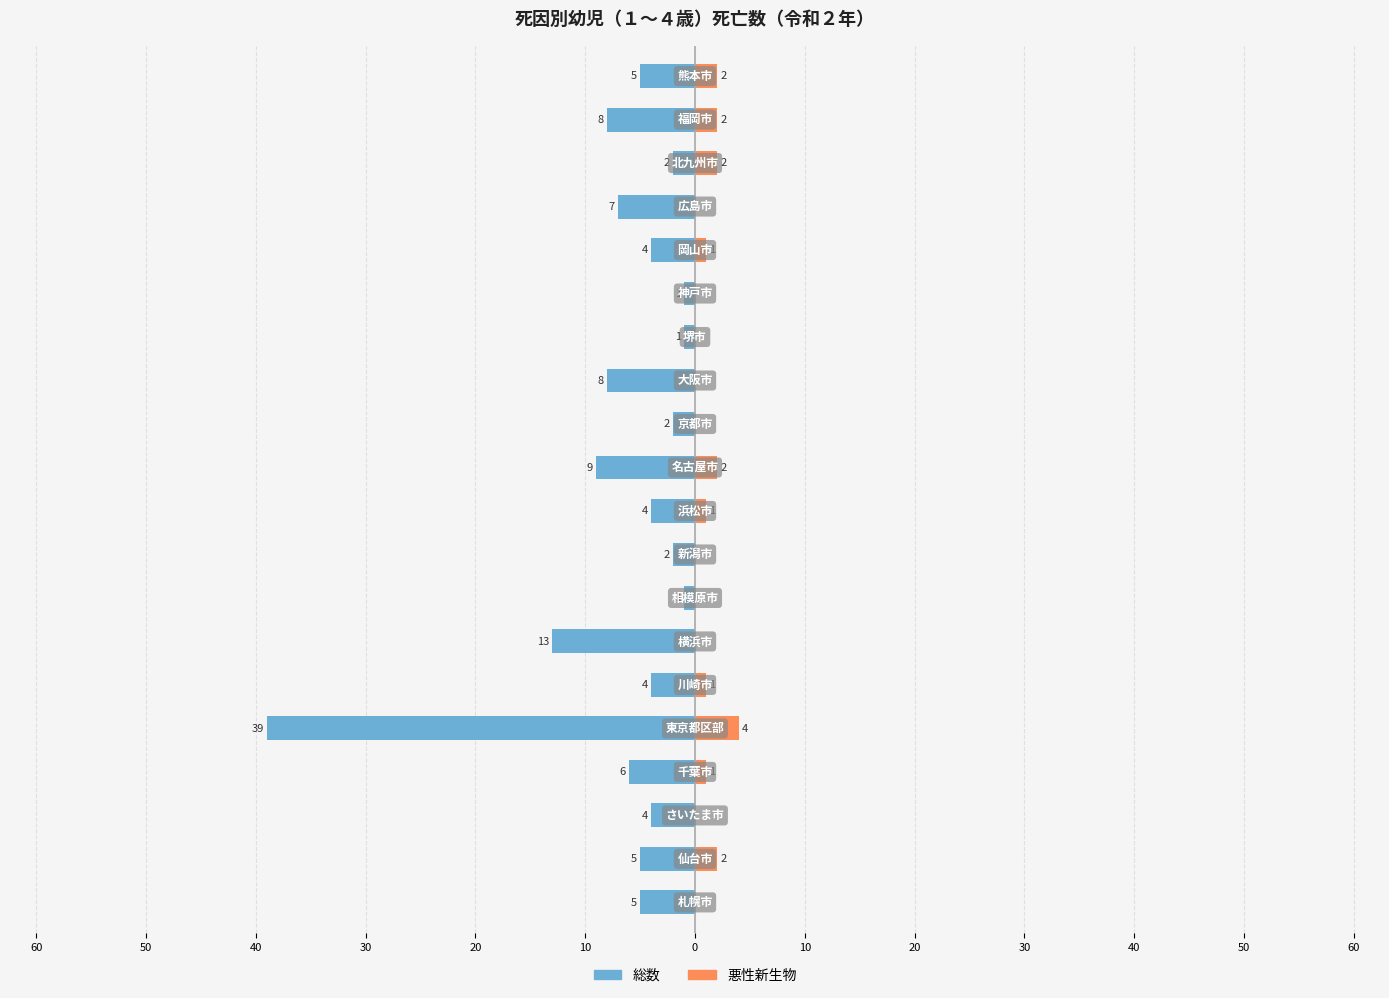

Which series has the widest spread of values?

総数